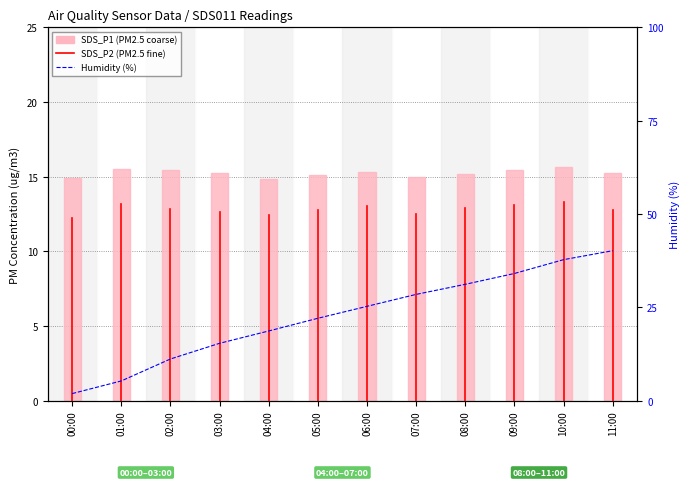

How many bars are there in total?

24